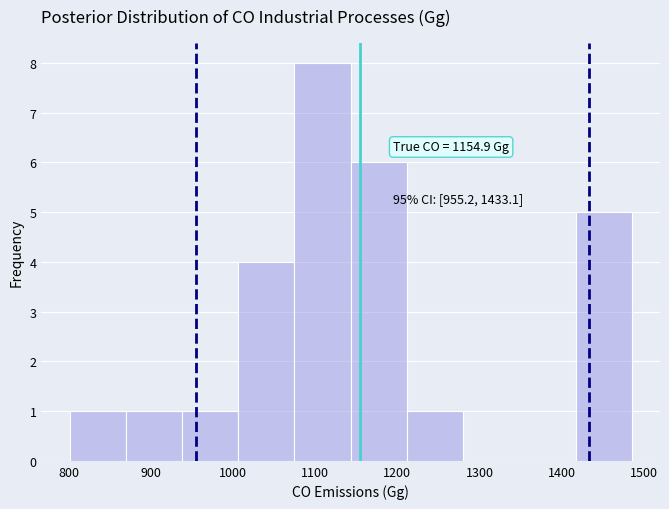

Over which range of the x-axis is the bar tallest?

1070 to 1140